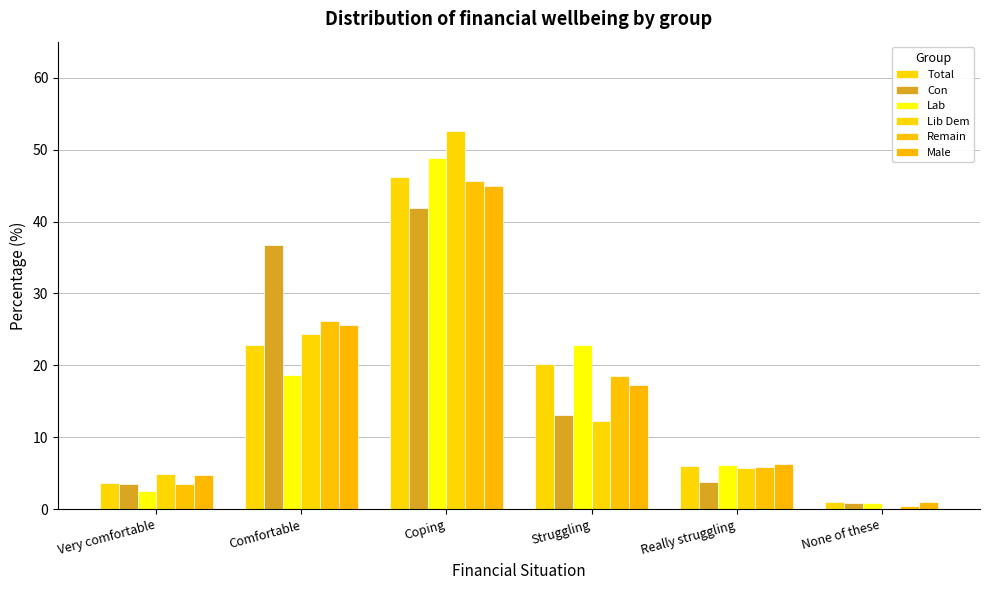

At which category is the sum across all series the highest?

Coping